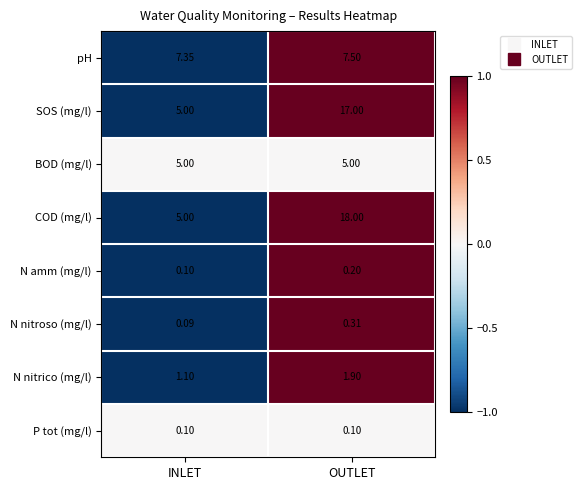

At which category does the chart reach its minimum across all series?

INLET